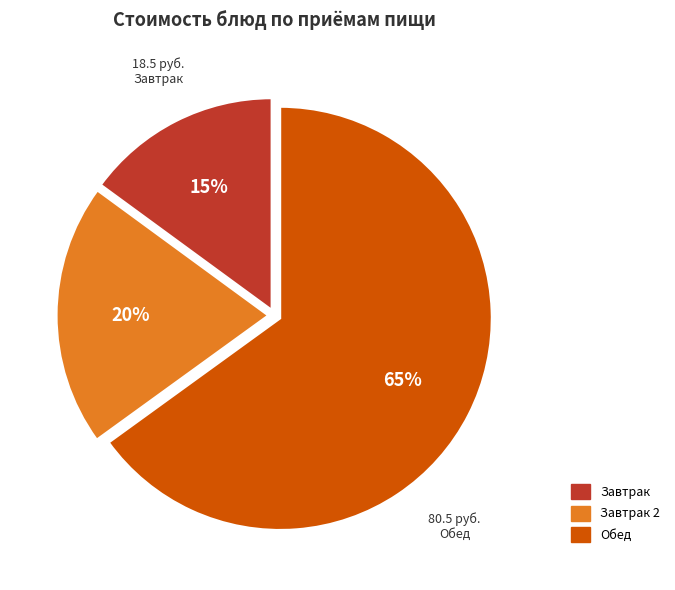

To the nearest percent, what is the average slice percentage?

33%